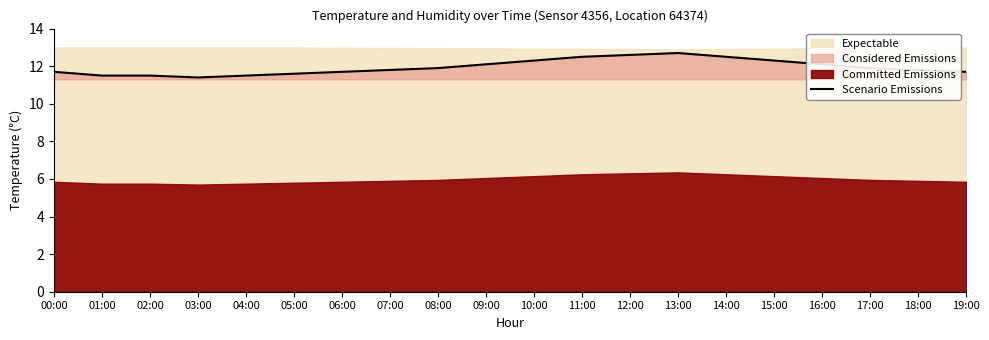

What position from the right is 15:00?

5